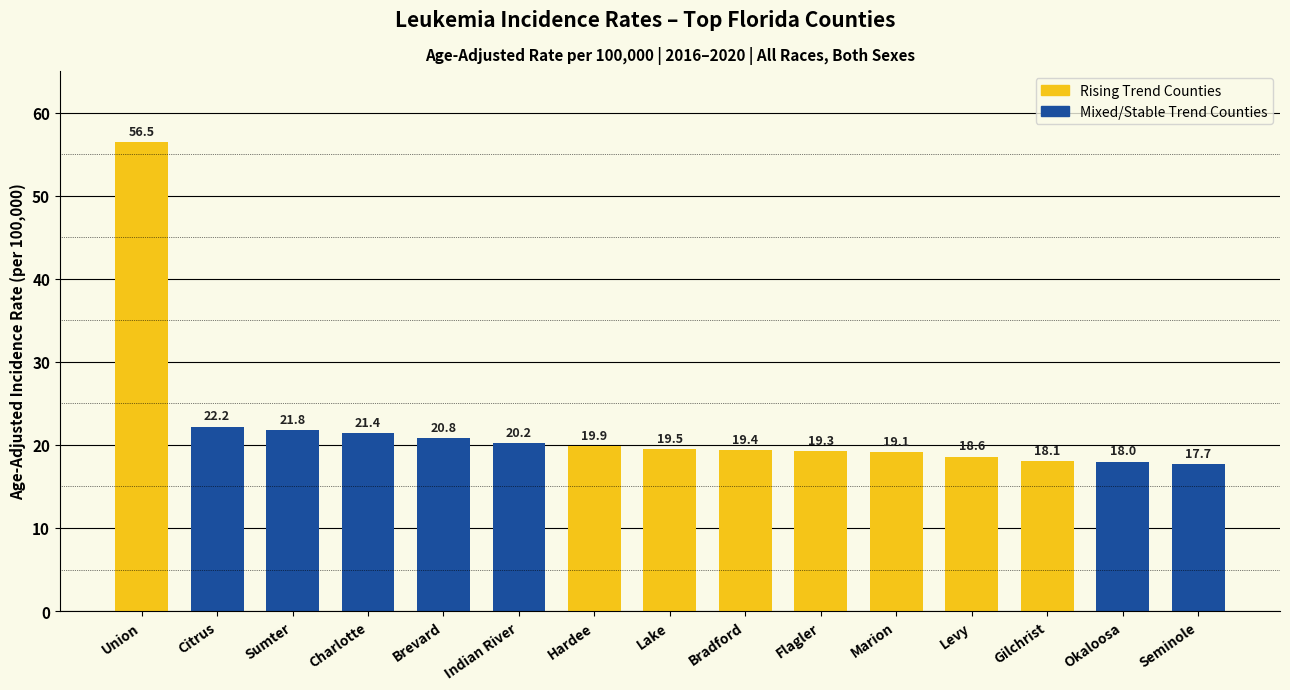

What is the difference between the maximum and minimum values?

38.8